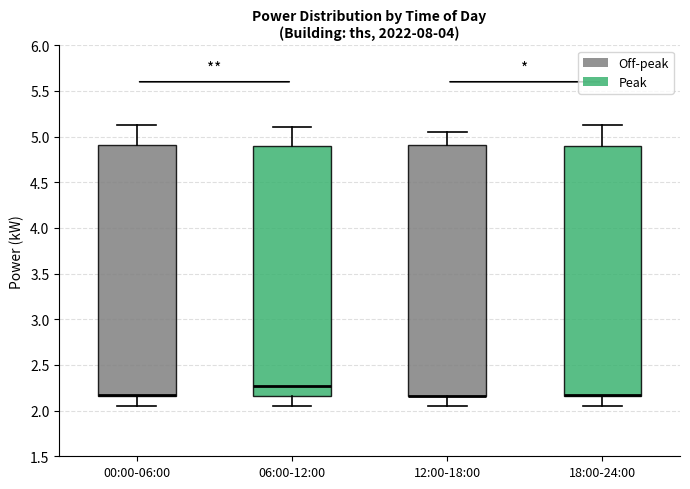

Reading left to right, transcribe this box plot: for each box, give where its median line is, the range the box spans, and where its two whiskers end, as read against the y-axis. The values are not printed on the chart, so give them approximately, as read against the axis.

00:00-06:00: median 2.15 (drawn on the box's lower edge), box 2.15 to 4.90, whiskers 2.05 to 5.15
06:00-12:00: median 2.25, box 2.15 to 4.90, whiskers 2.05 to 5.10
12:00-18:00: median 2.15 (drawn on the box's lower edge), box 2.15 to 4.90, whiskers 2.05 to 5.05
18:00-24:00: median 2.15 (drawn on the box's lower edge), box 2.15 to 4.90, whiskers 2.05 to 5.15